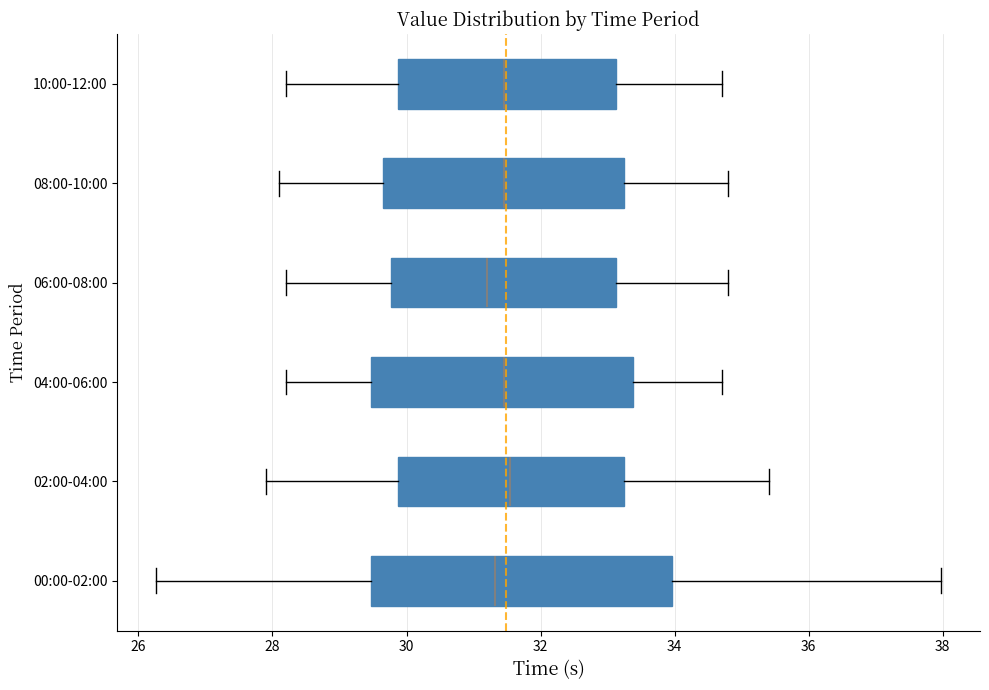

Reading bottom to top, transcribe this box plot: for each box, give where its median line is, the range the box spans, and where its two whiskers end, as read against the x-axis. The values are not printed on the chart, so give them approximately, as read against the axis.

00:00-02:00: median 31.4, box 29.4 to 34.0, whiskers 26.2 to 38.0
02:00-04:00: median 31.6, box 29.8 to 33.2, whiskers 28.0 to 35.4
04:00-06:00: median 31.4, box 29.4 to 33.4, whiskers 28.2 to 34.8
06:00-08:00: median 31.2, box 29.8 to 33.2, whiskers 28.2 to 34.8
08:00-10:00: median 31.4, box 29.6 to 33.2, whiskers 28.2 to 34.8
10:00-12:00: median 31.4, box 29.8 to 33.2, whiskers 28.2 to 34.8